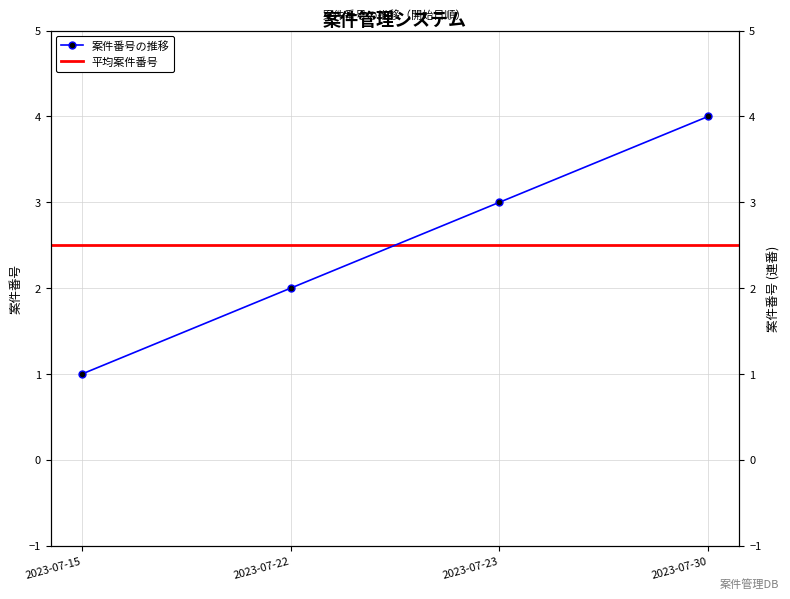

What is the difference between the second highest and second lowest values?

1